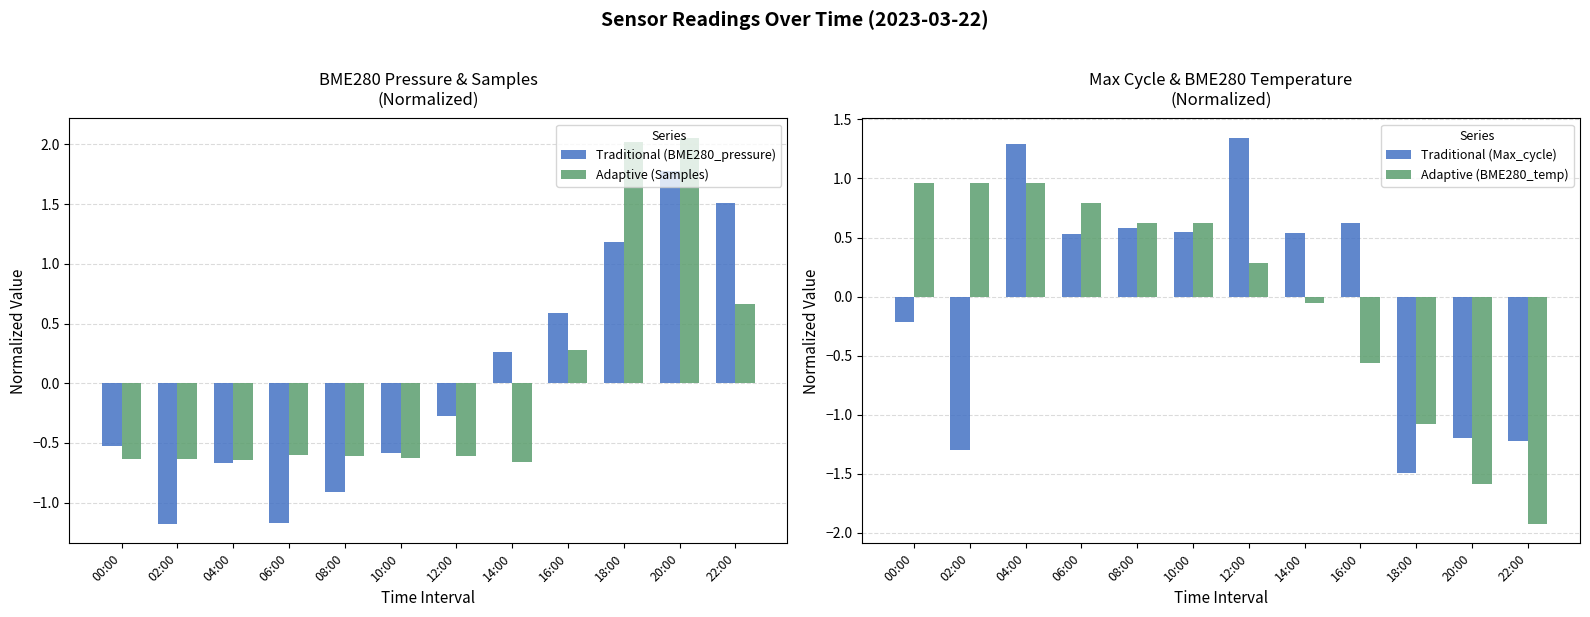

How many values in the Adaptive (BME280_temp) series exceed 0?

7